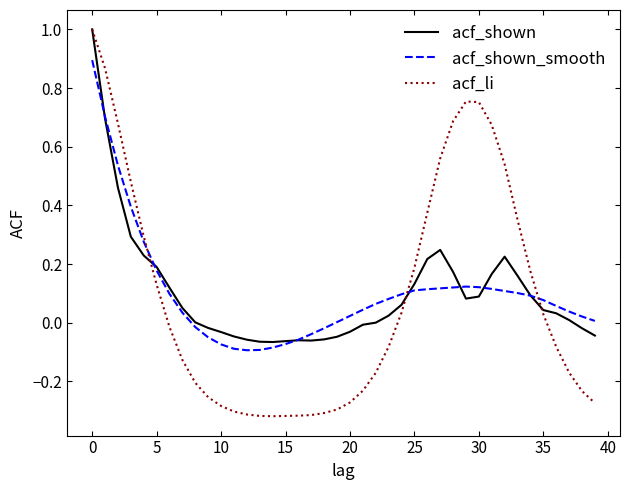

What is the maximum value for acf_shown?

1.0